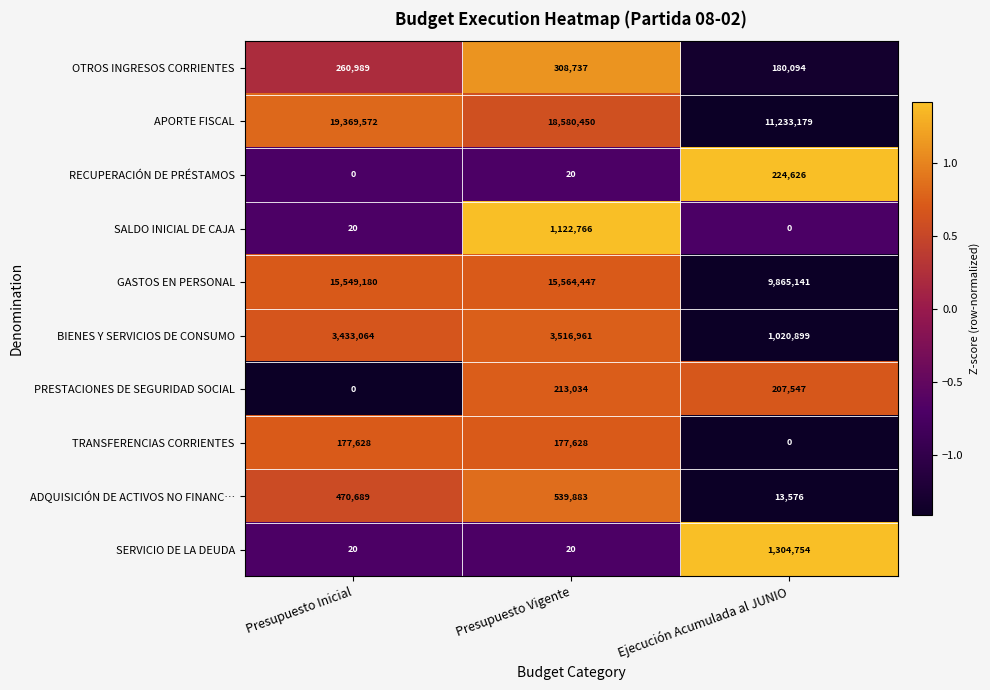

True or false: PRESTACIONES DE SEGURIDAD SOCIAL has a value of 118536 at Presupuesto Vigente.

False